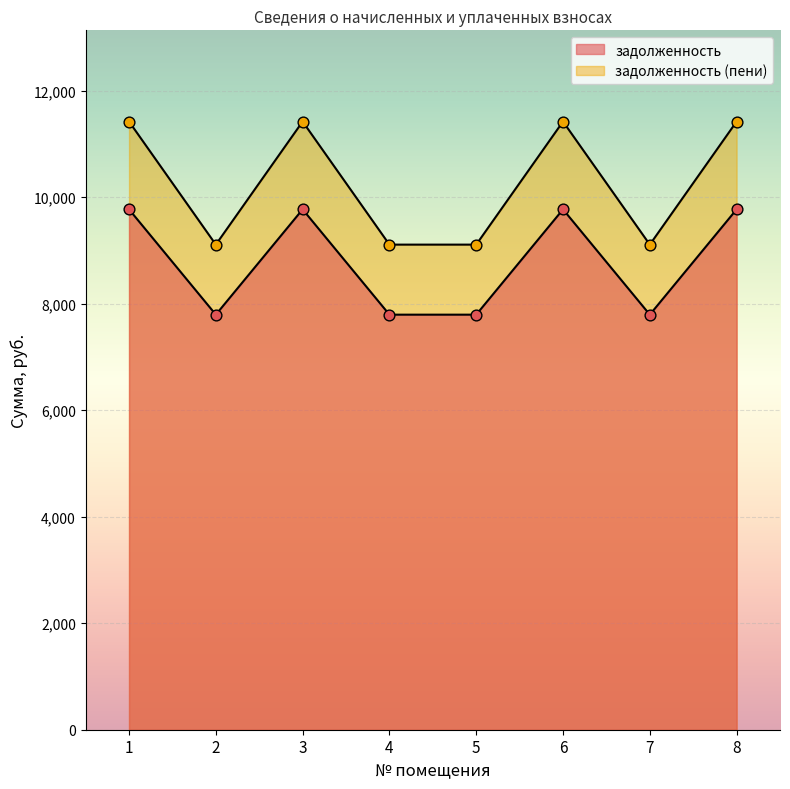

Which series has the largest total across all categories?

задолженность (пени)